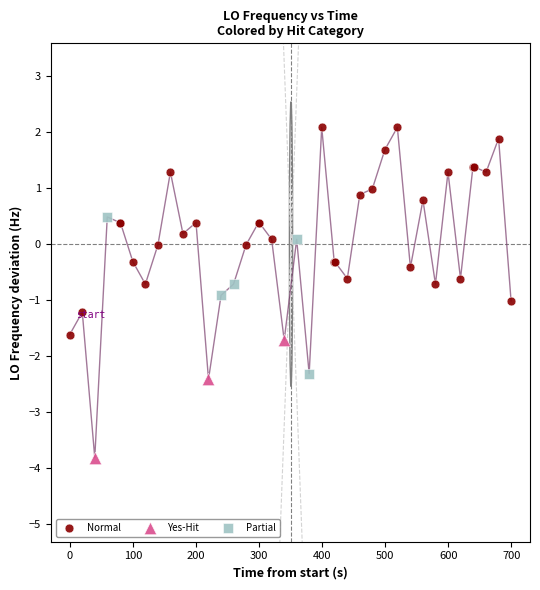

Which series contains the highest Y value?

Normal